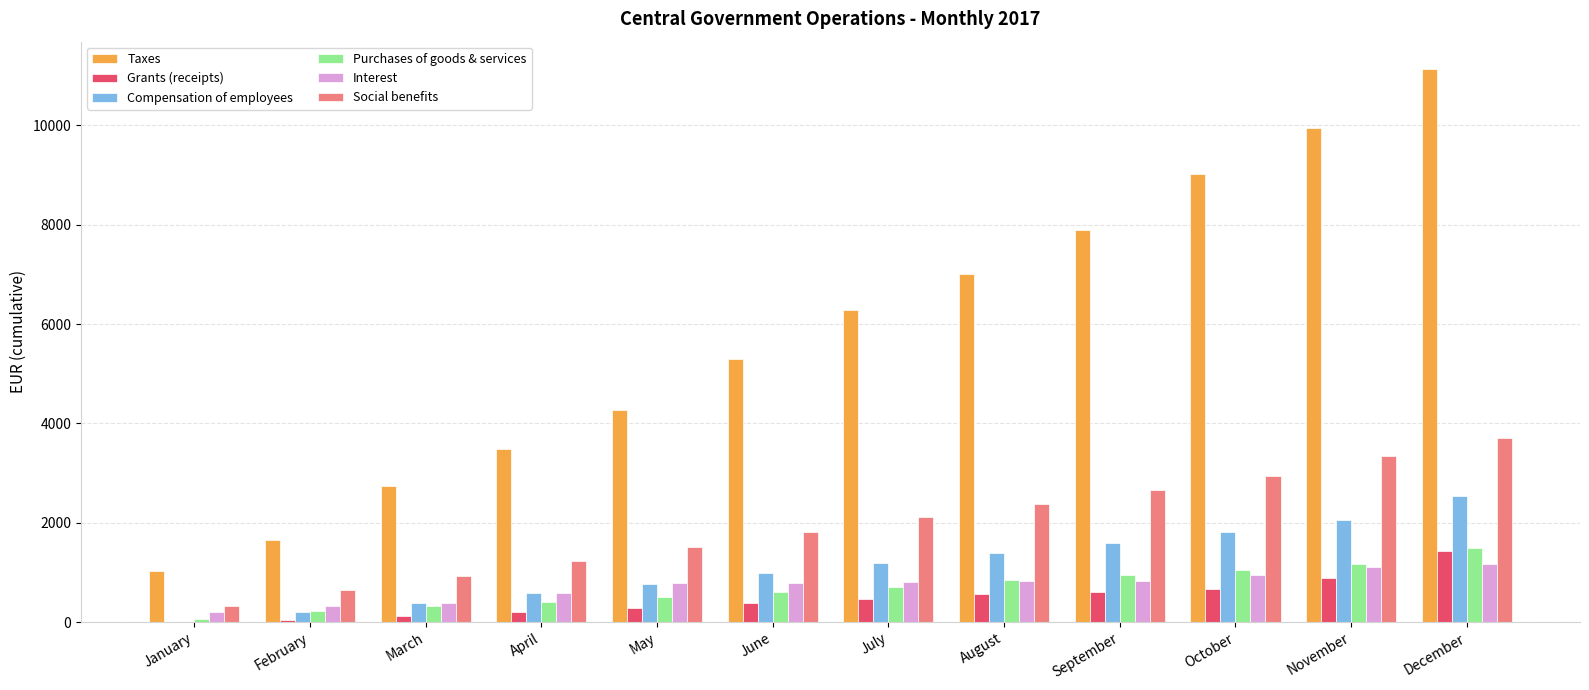

Which series has the largest total across all categories?

Taxes